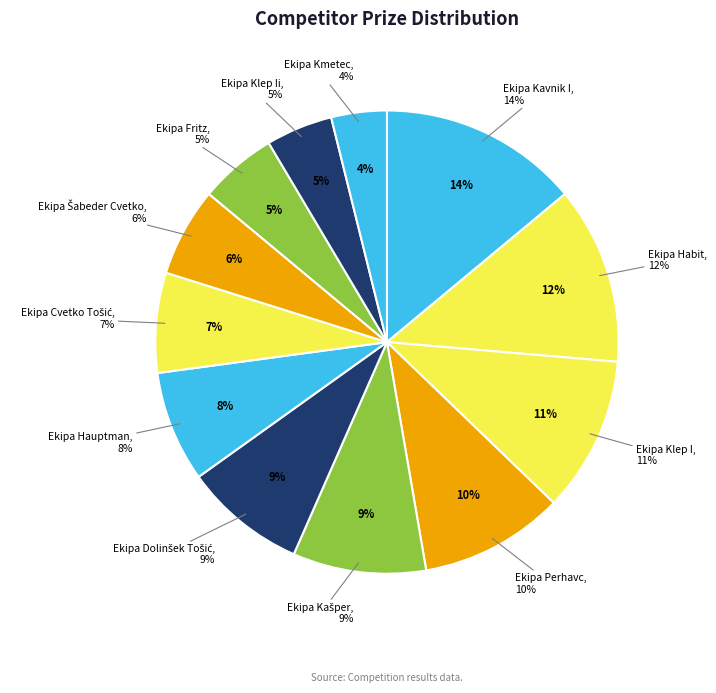

What percentage is the Ekipa Cvetko Tošić slice, to the nearest percent?

7%